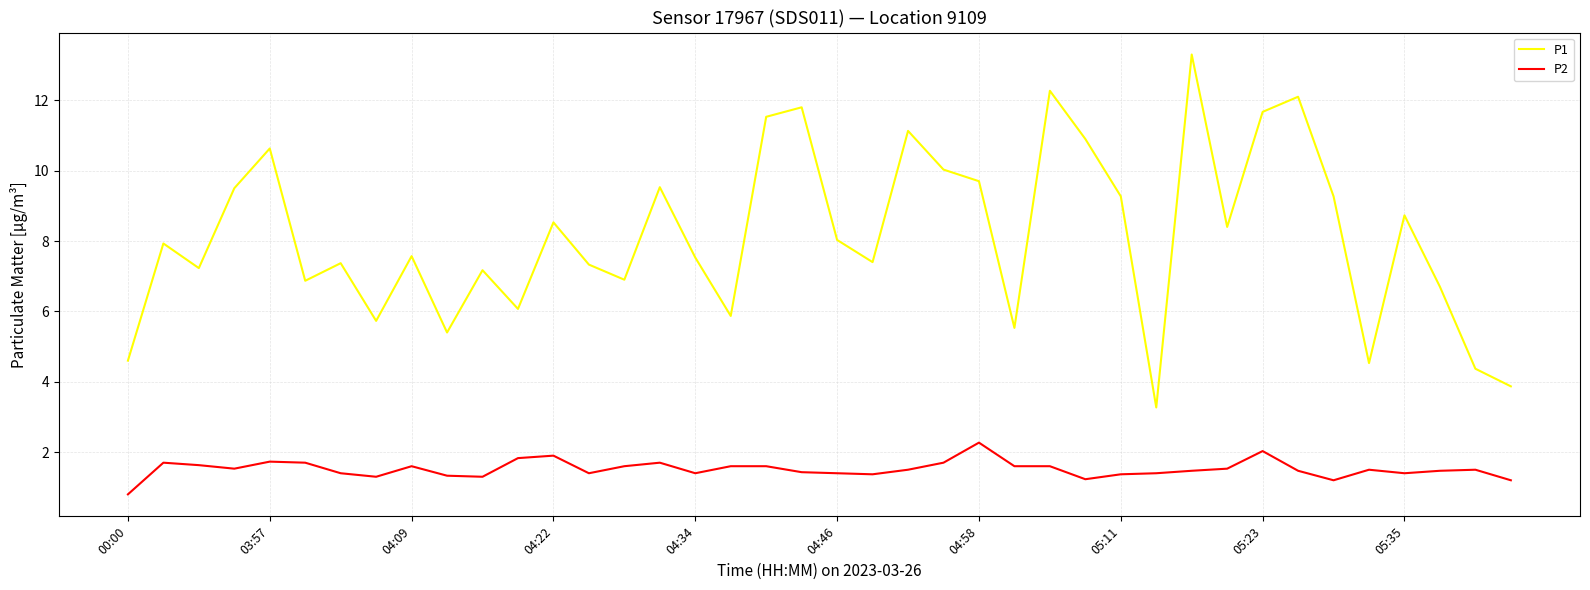

True or false: P1 and P2 intersect in this chart.

False